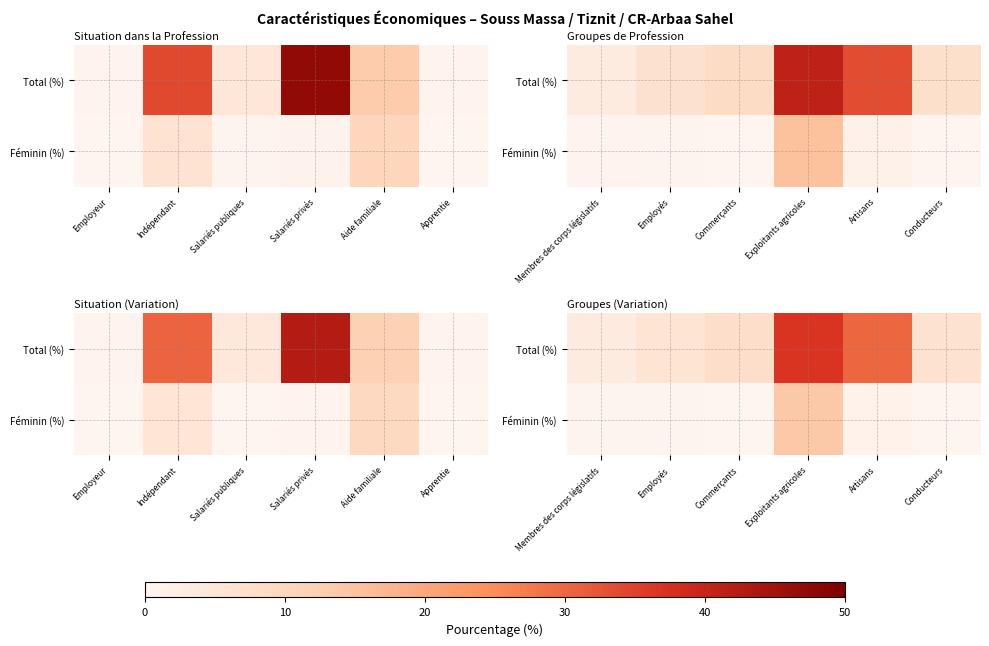

Which category has the lowest value in the Total (%) series?

Membres des corps législatifs